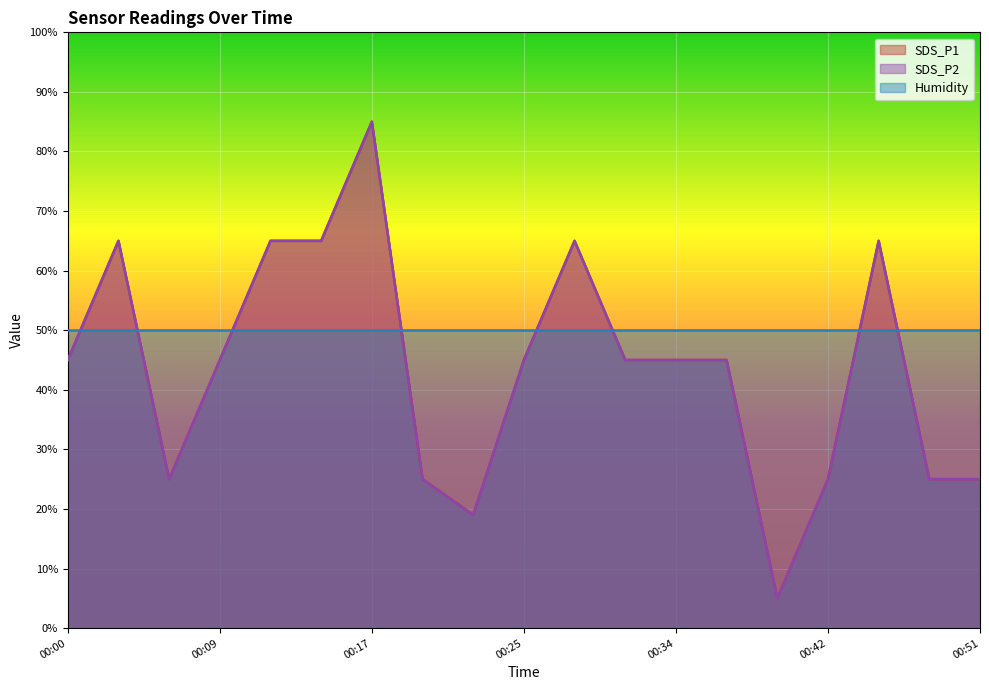

What value does the SDS_P2 series have at 00:17?

85.0